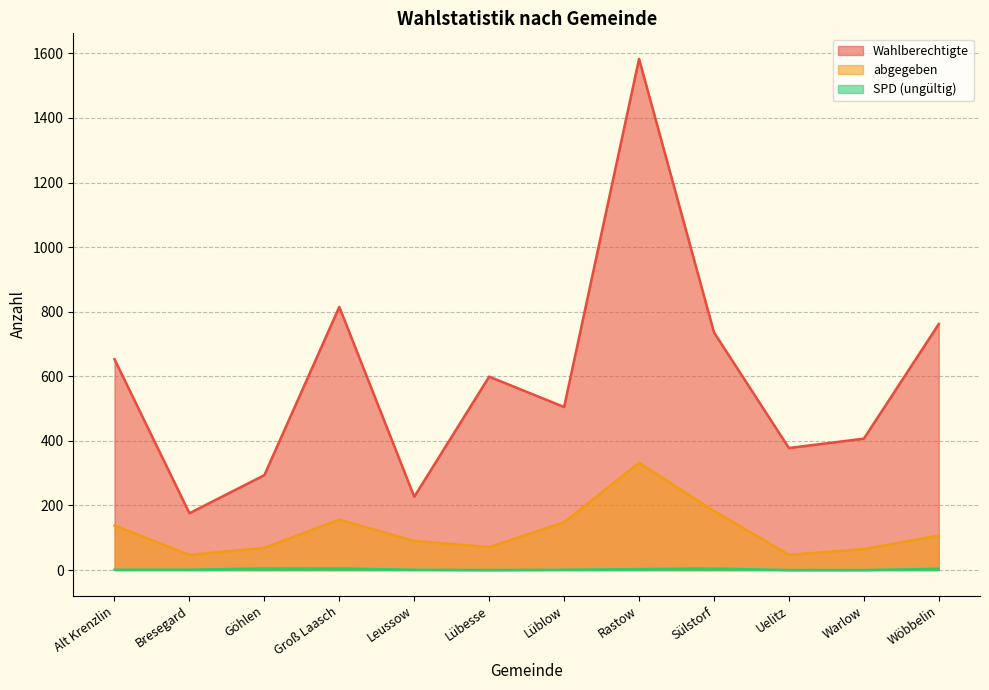

How many lines are shown in the chart?

3